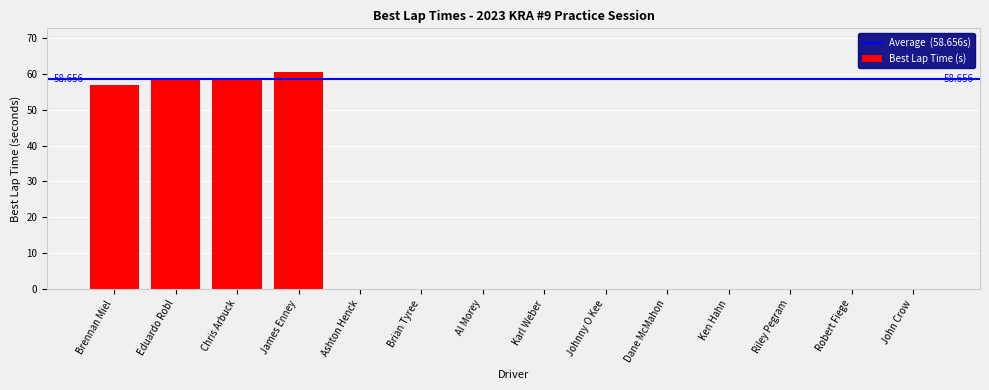

Between Chris Arbuck and James Enney, which is larger?

James Enney